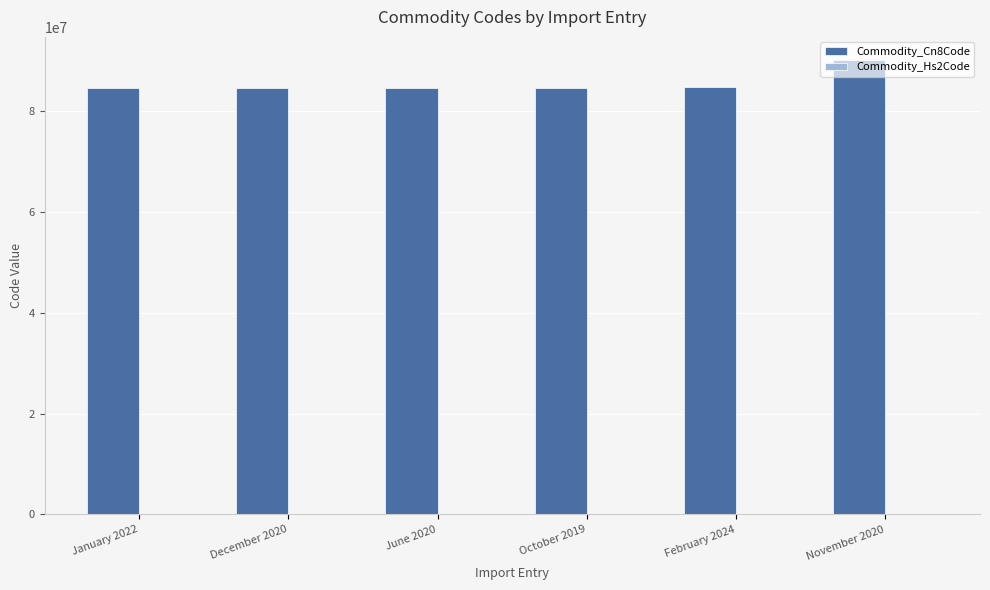

Which series has the largest total across all categories?

Commodity_Cn8Code